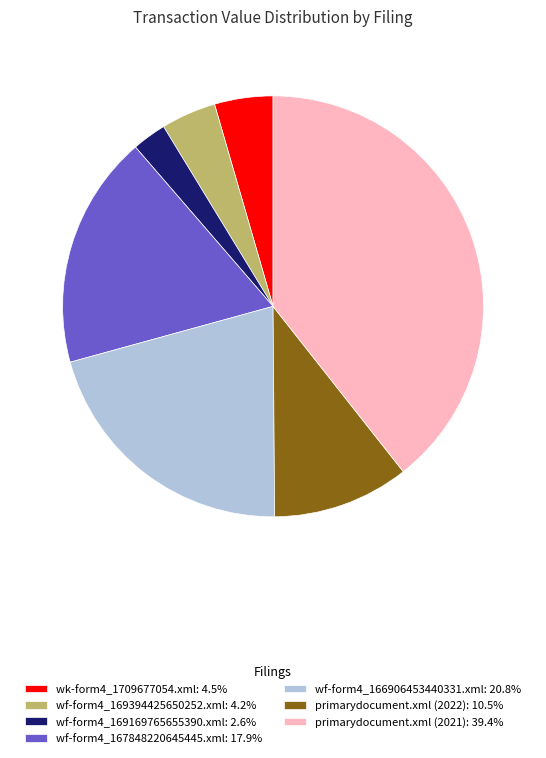

What is the ratio of the value at primarydocument.xml (2022): 10.5% to the value at wf-form4_167848220645445.xml: 17.9%?

0.6